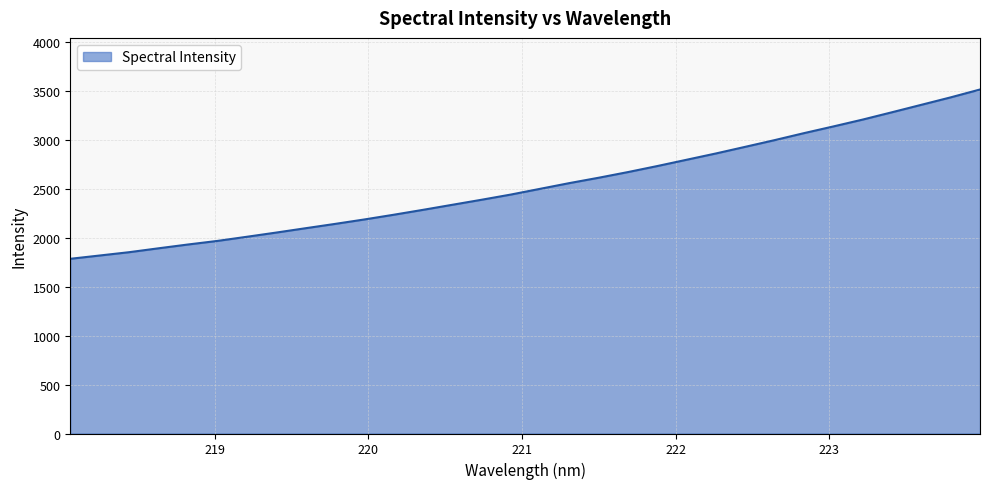

What is the minimum value shown in the chart?

1787.0